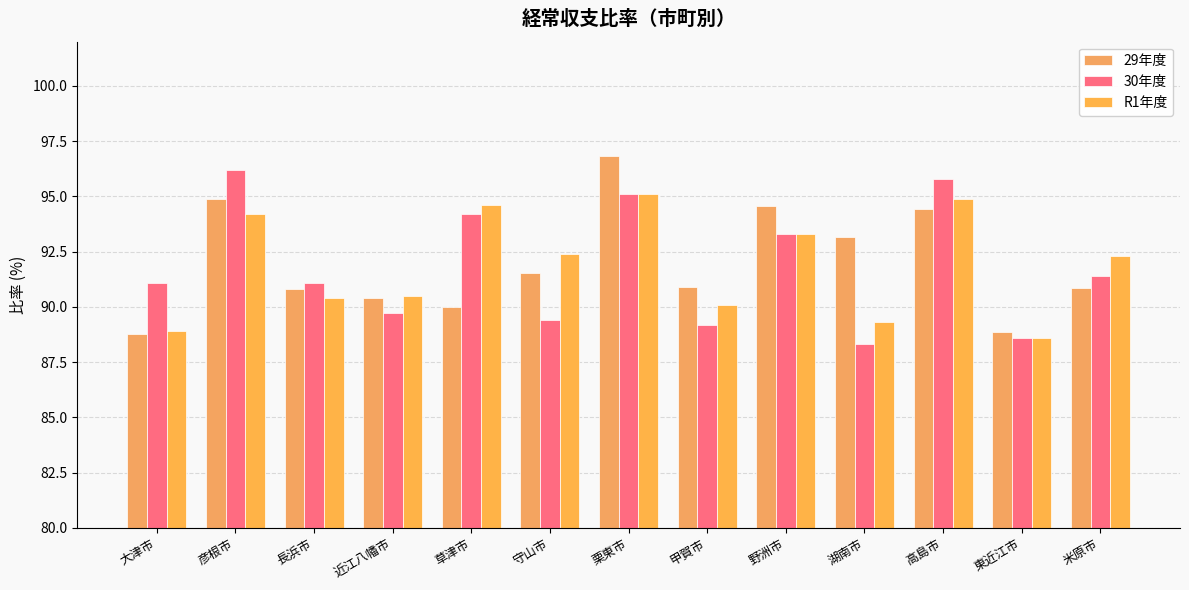

At 米原市, list the series in order from largest to smallest.

R1年度, 30年度, 29年度